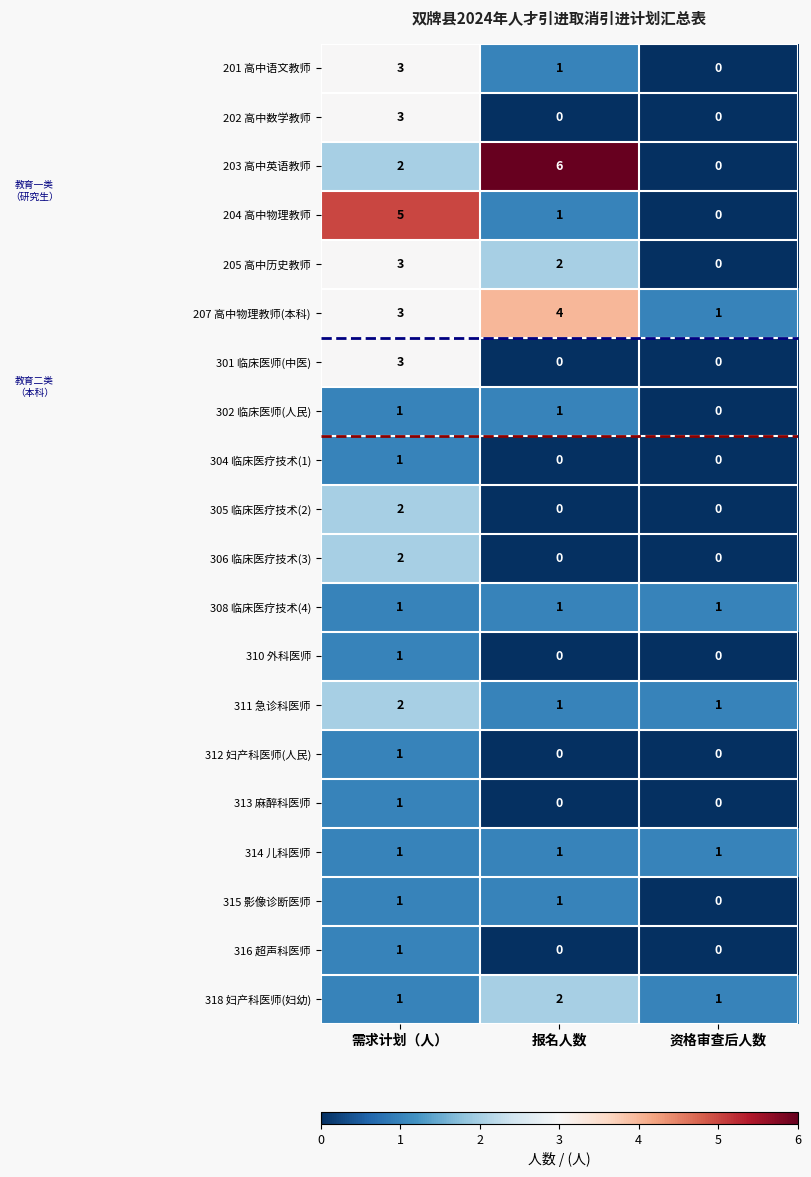

What is the sum of all 318 妇产科医师(妇幼) values?

4